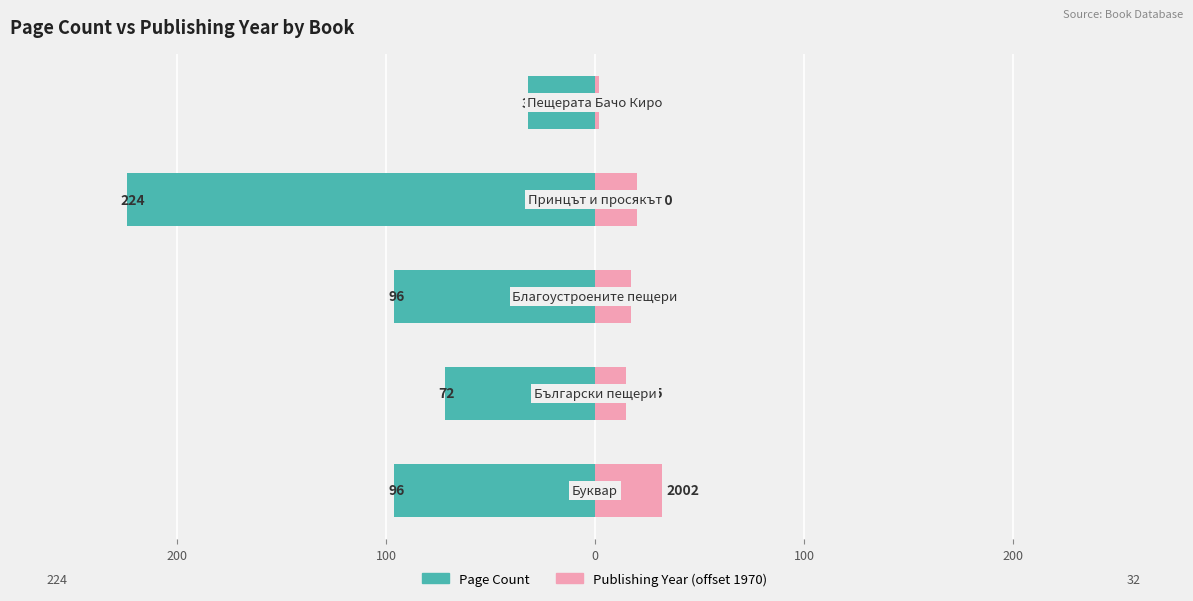

What is the difference between the highest and lowest values at 100?

113